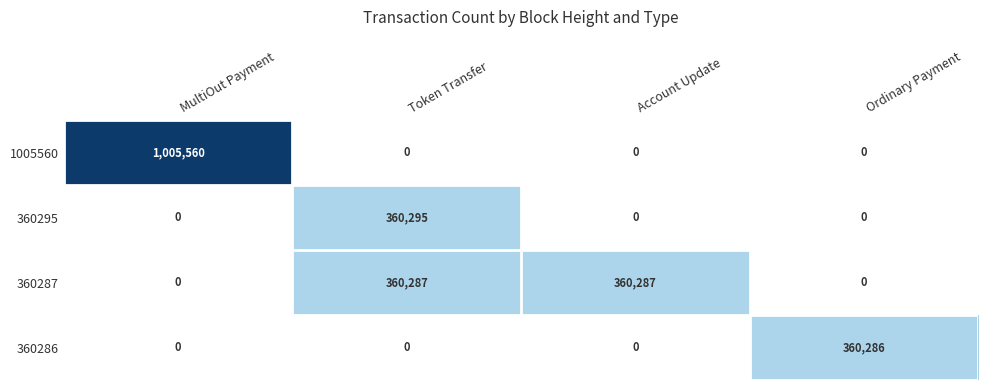

Which series has the largest range (max minus min)?

1005560